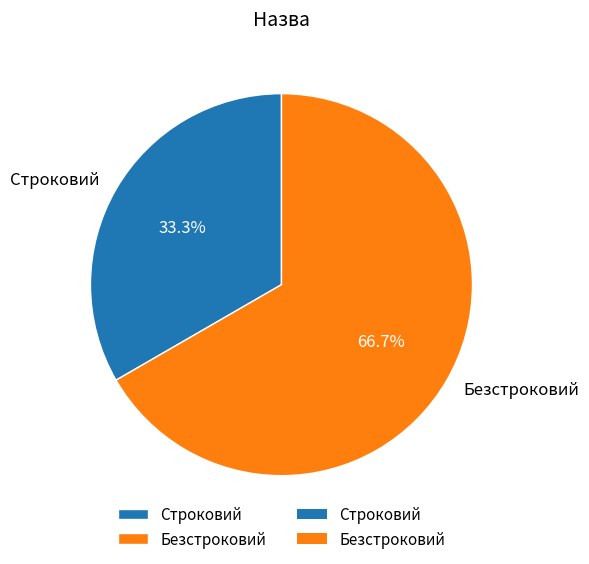

To the nearest percent, what is the difference between the largest and smallest slice percentages?

33%